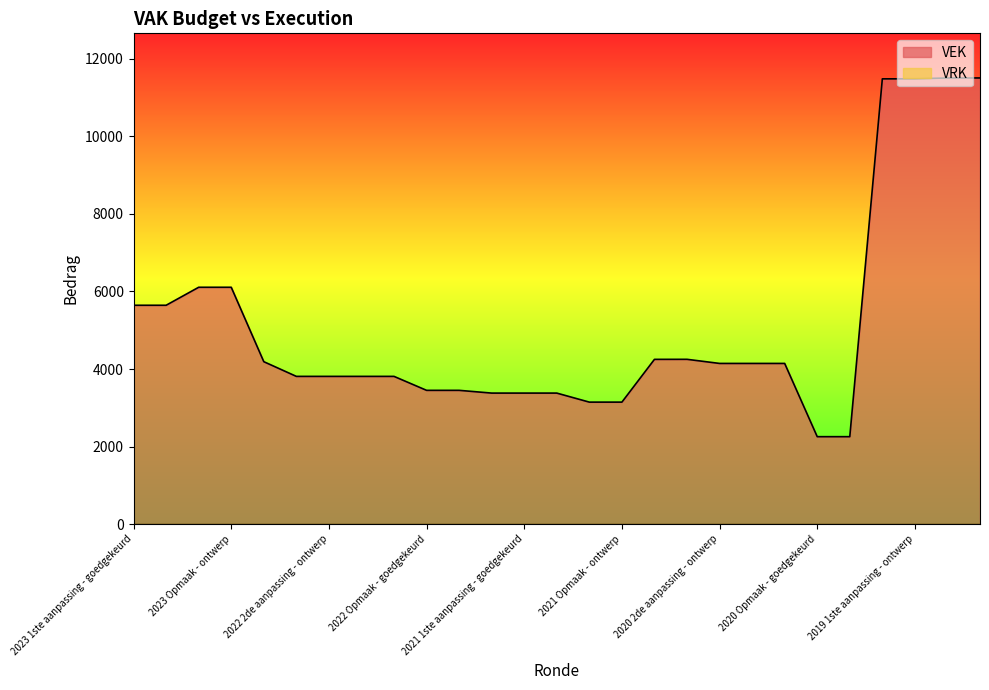

Where is the data nearest to the value 6881?

2023 Opmaak - goedgekeurd